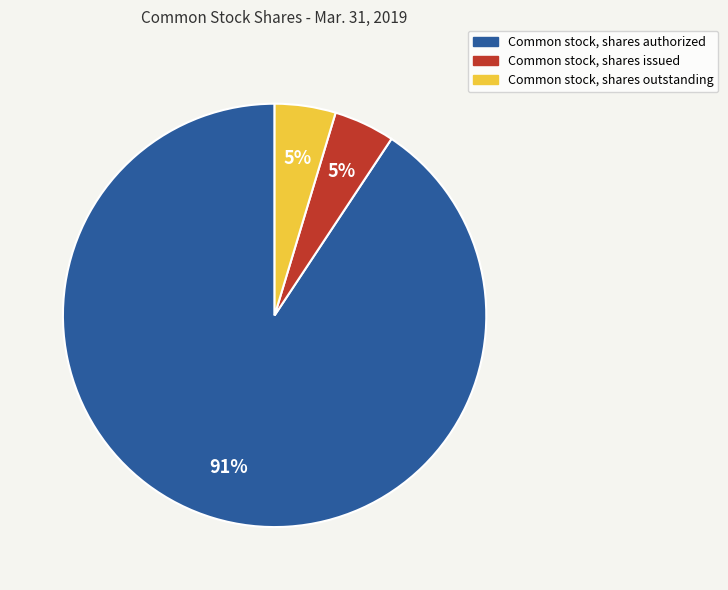

Which slice is the largest?

Common stock, shares authorized